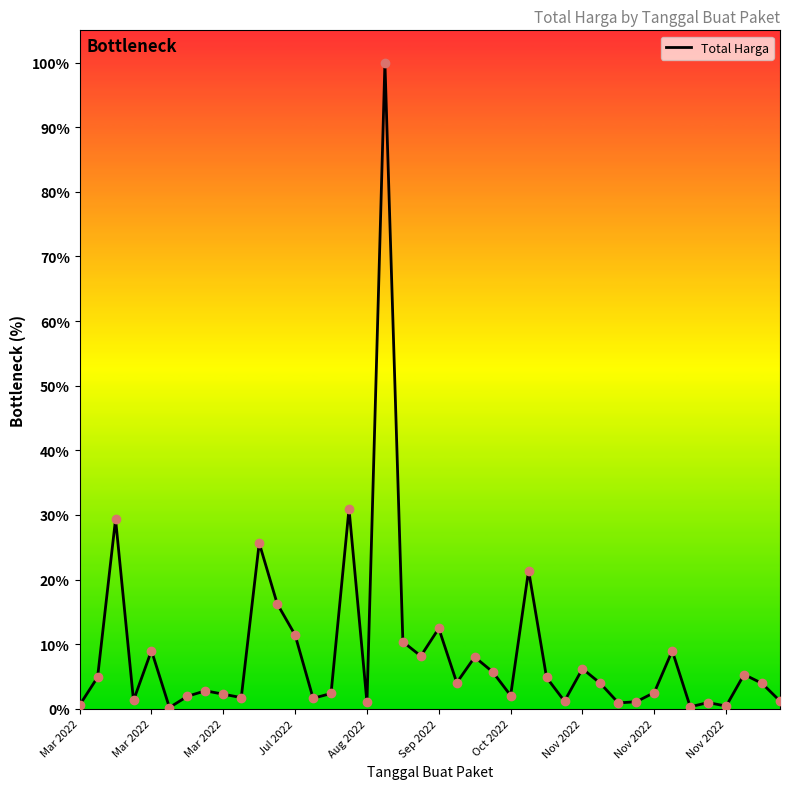

What is the maximum value shown in the chart?

100.0